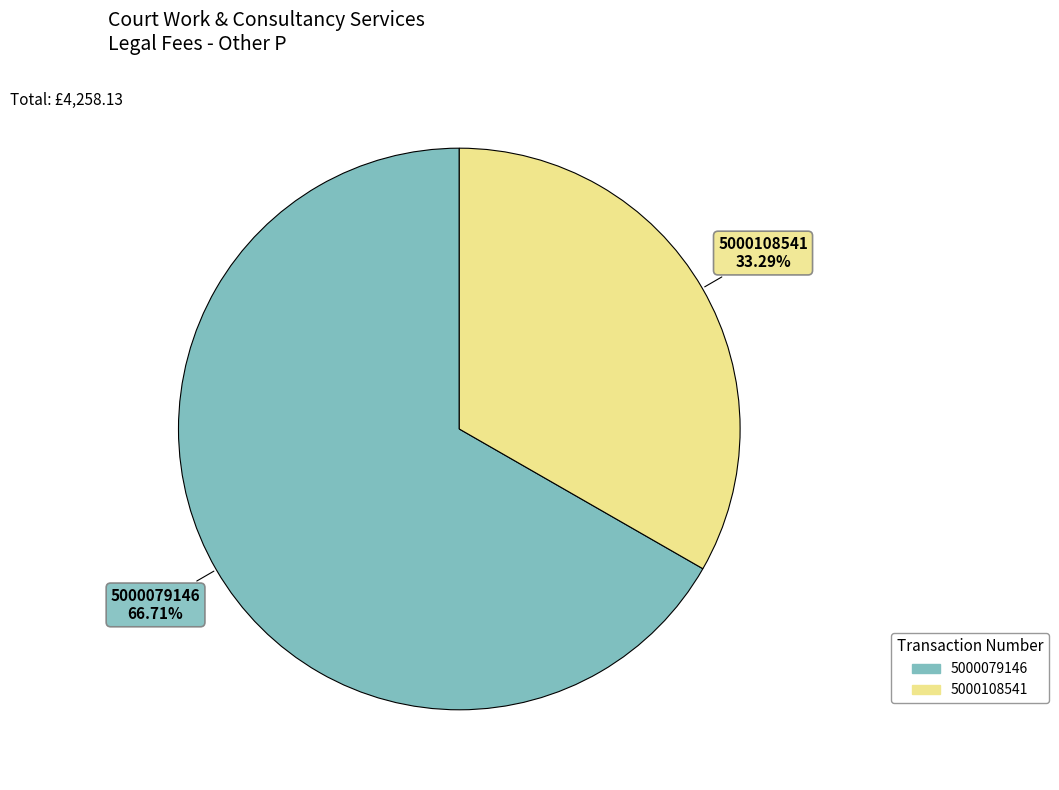

Do 5000108541 and 5000079146 together represent more than half of the pie?

Yes